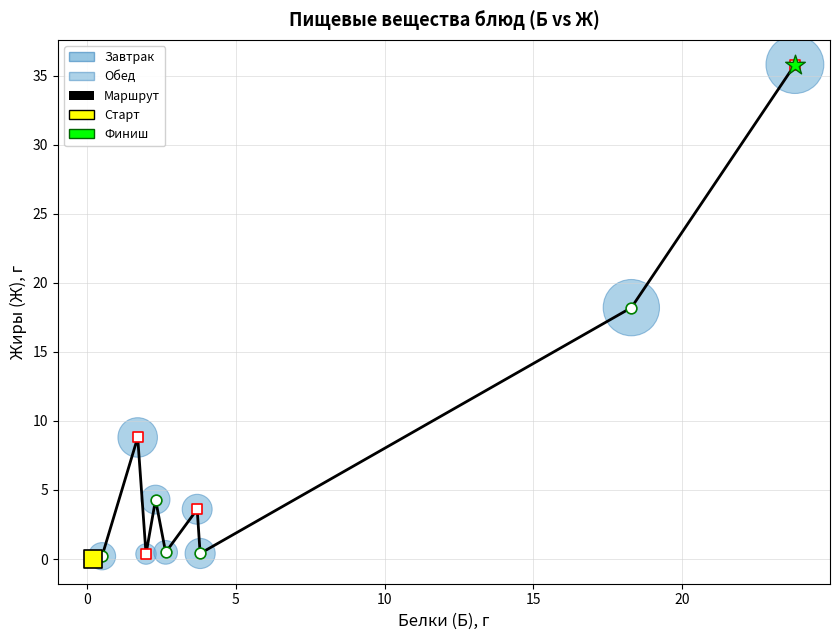

What is the difference between the maximum and minimum values?

35.8